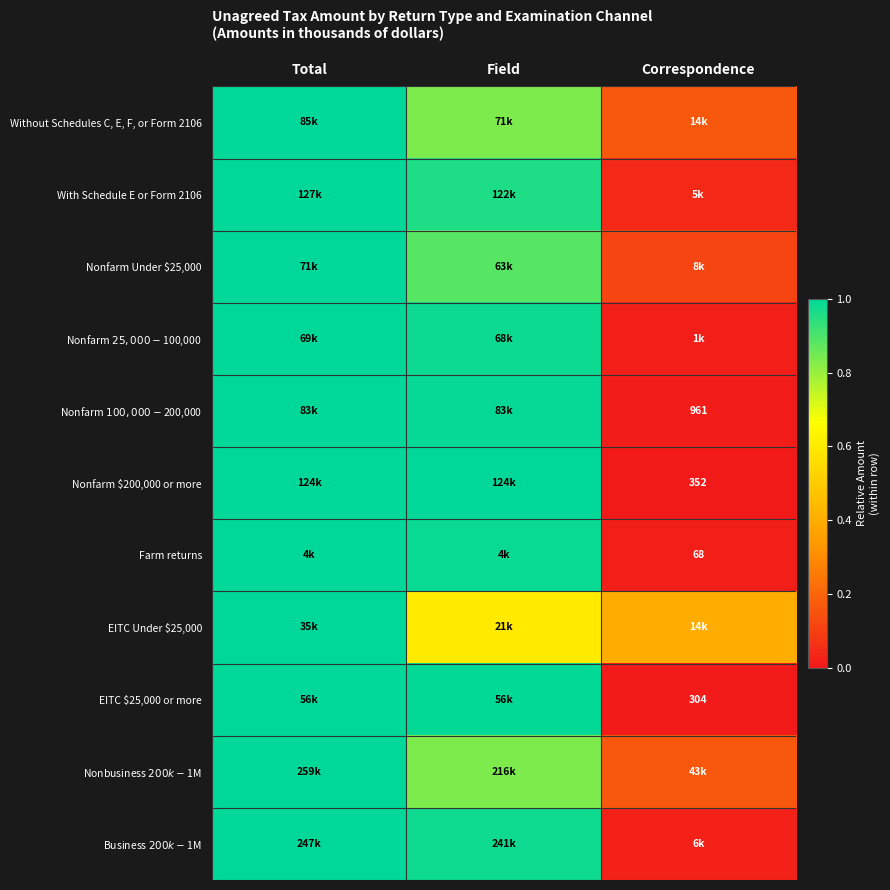

Which category has the highest value across all series?

Total